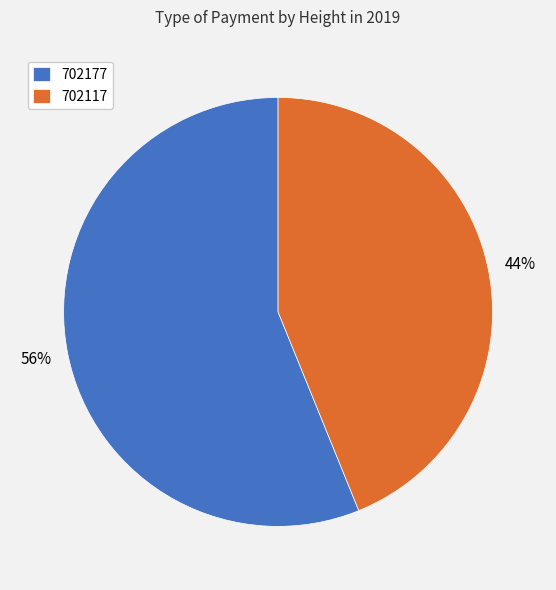

How many segments does this pie chart have?

2